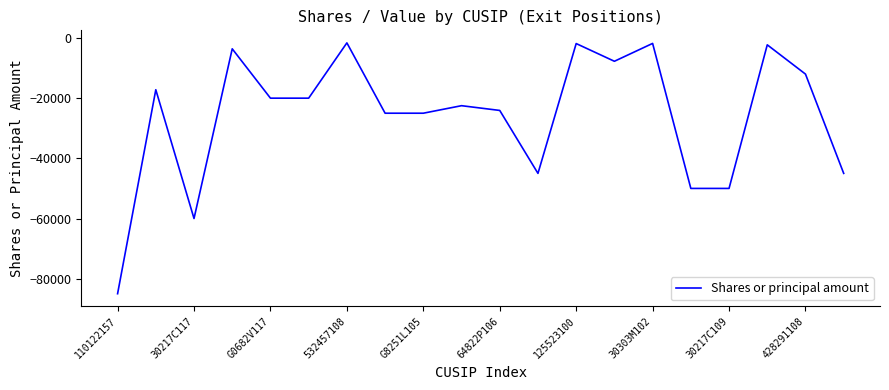

What is the smallest value displayed?

-85000